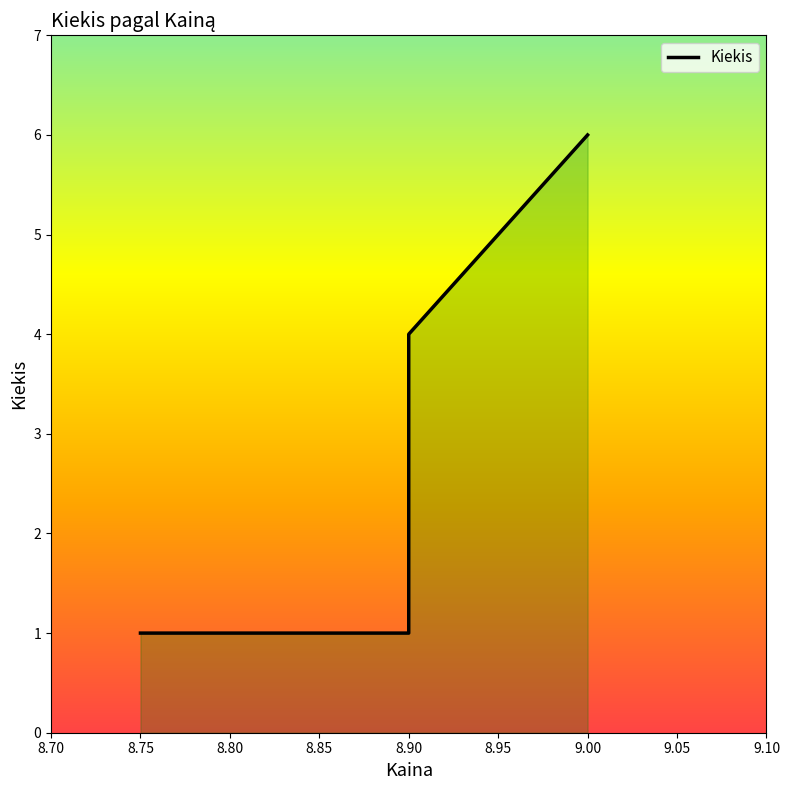

What is the average value?

3